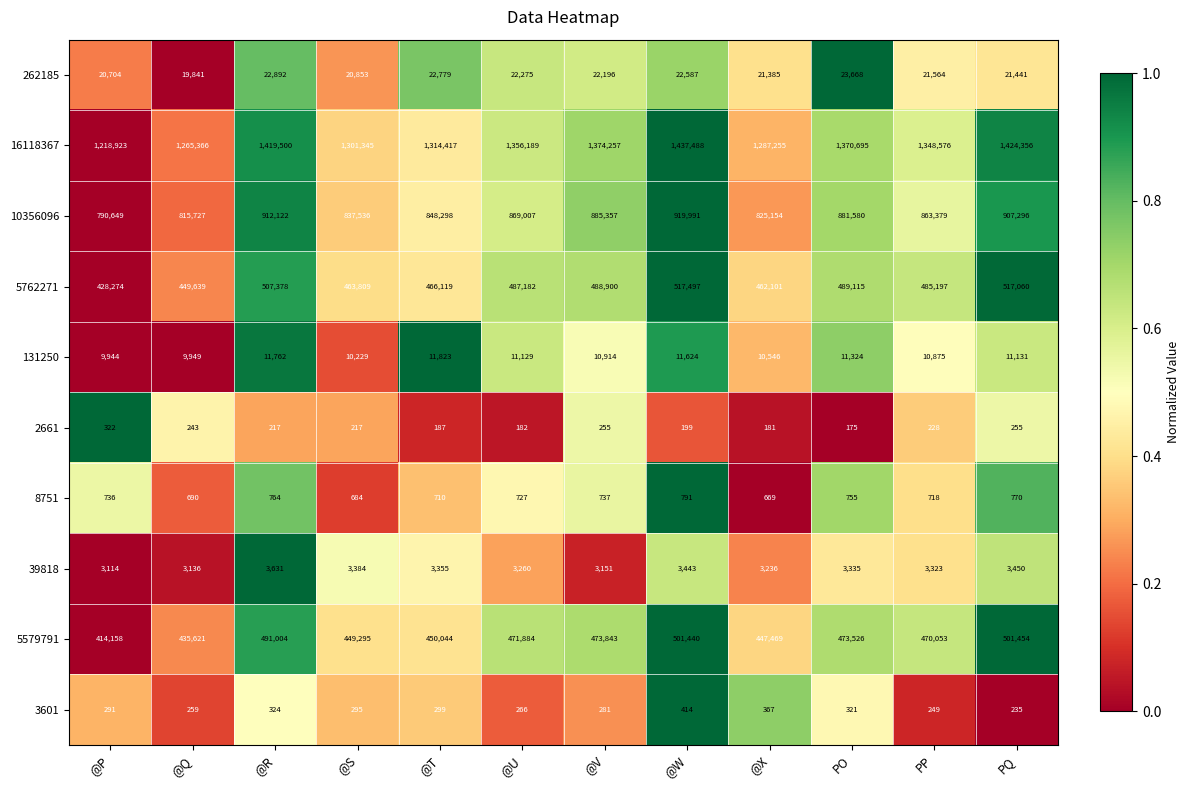

What is the difference between the second highest and second lowest values in the 39818 series?

314